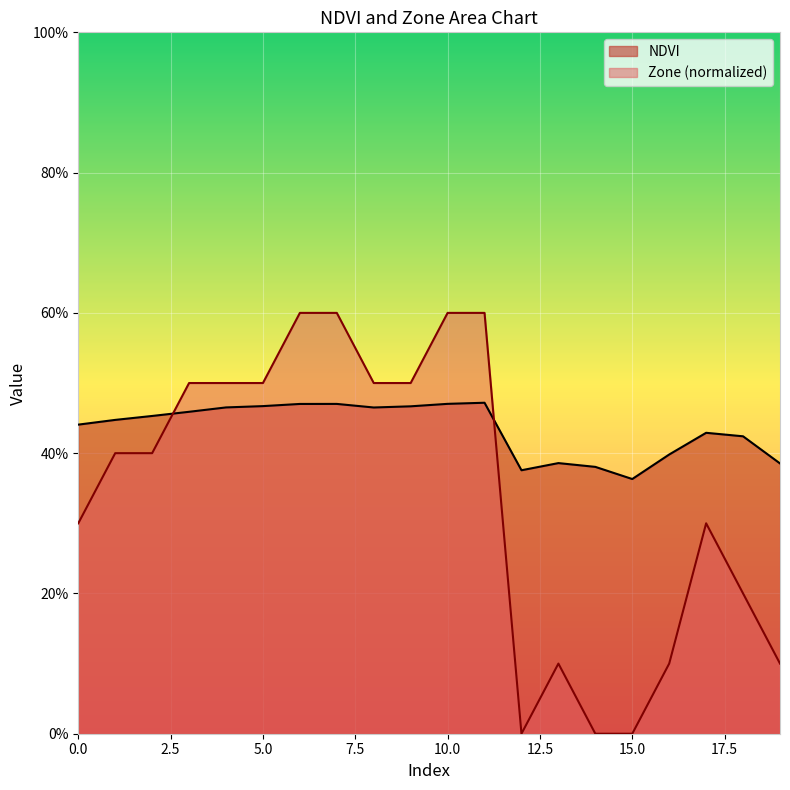

The value of Zone at 15 is 0.0. True or false?

True